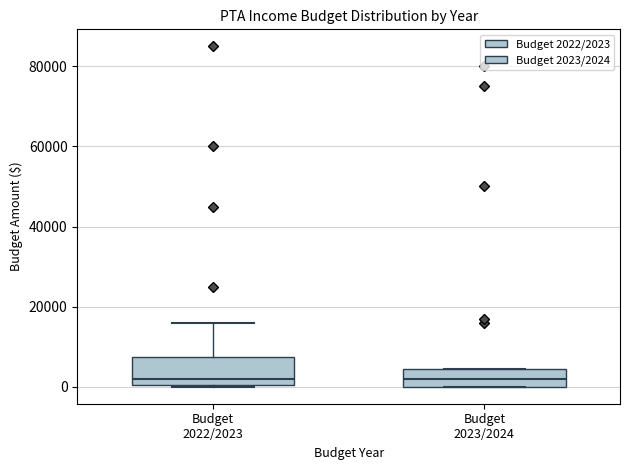

Where is the upper edge of the box for Budget 2022/2023 on the y-axis? The values are not printed on the chart, so give them approximately, as read against the axis.

8000